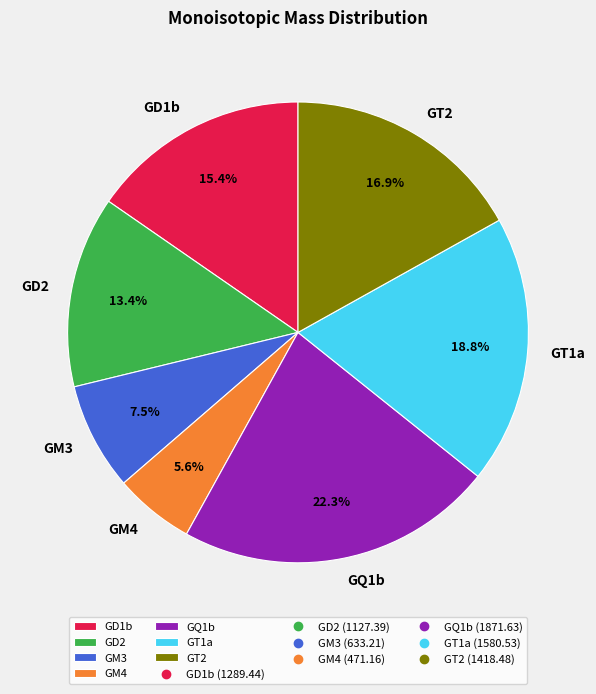

What is the ratio of the value at GD1b to the value at GD2?

1.1